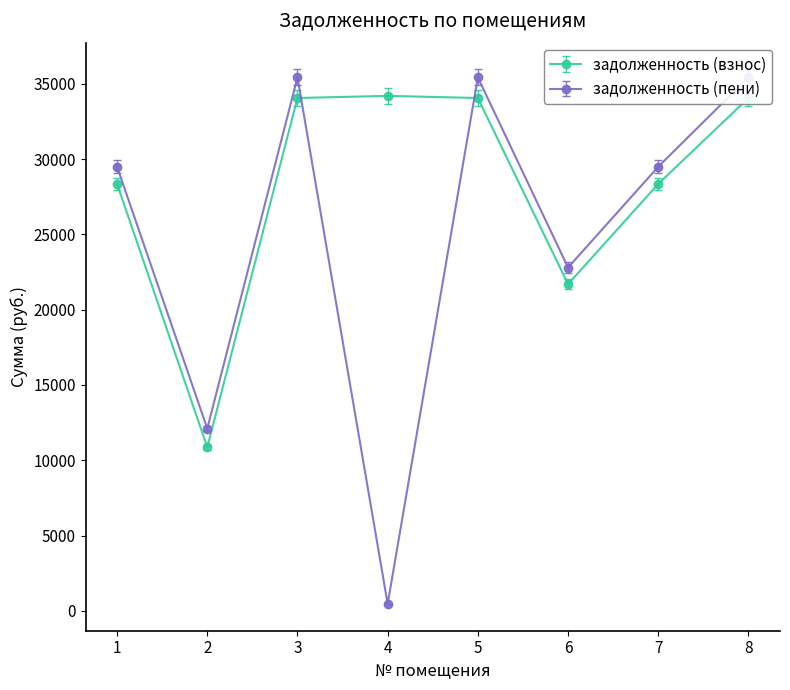

List the labels in order of задолженность (пени) value, smallest first.

4, 2, 6, 1, 7, 3, 5, 8